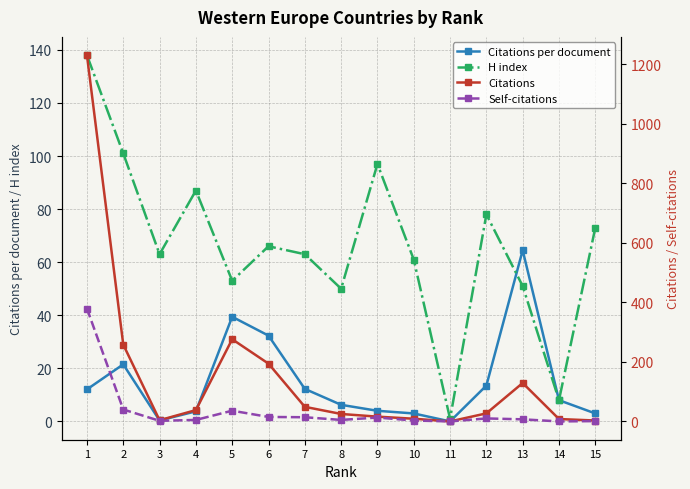

What is the value of the H index point at the 4th from the left?

87.0